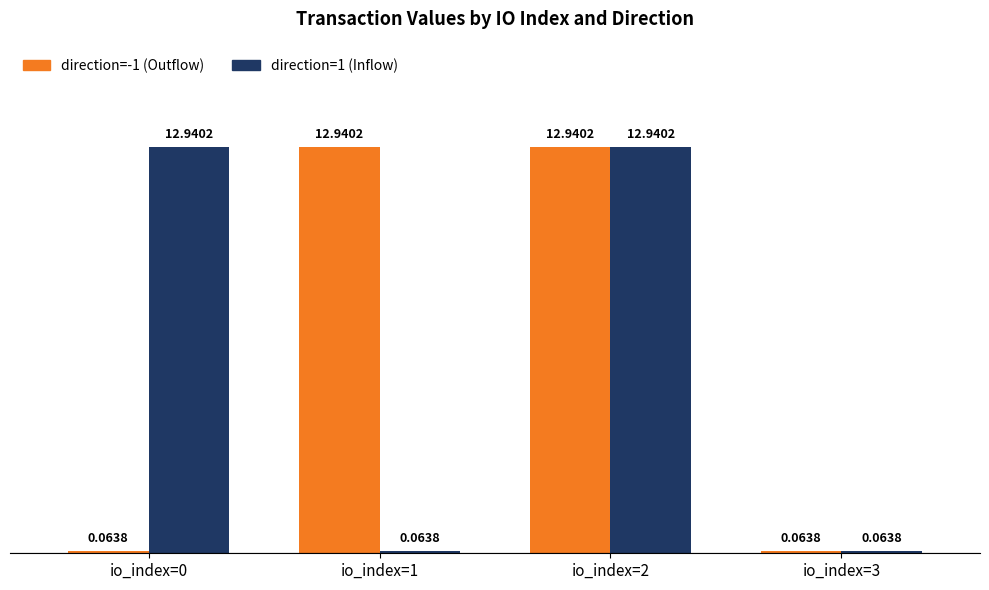

Are the bars grouped side by side (vs. stacked)?

Yes